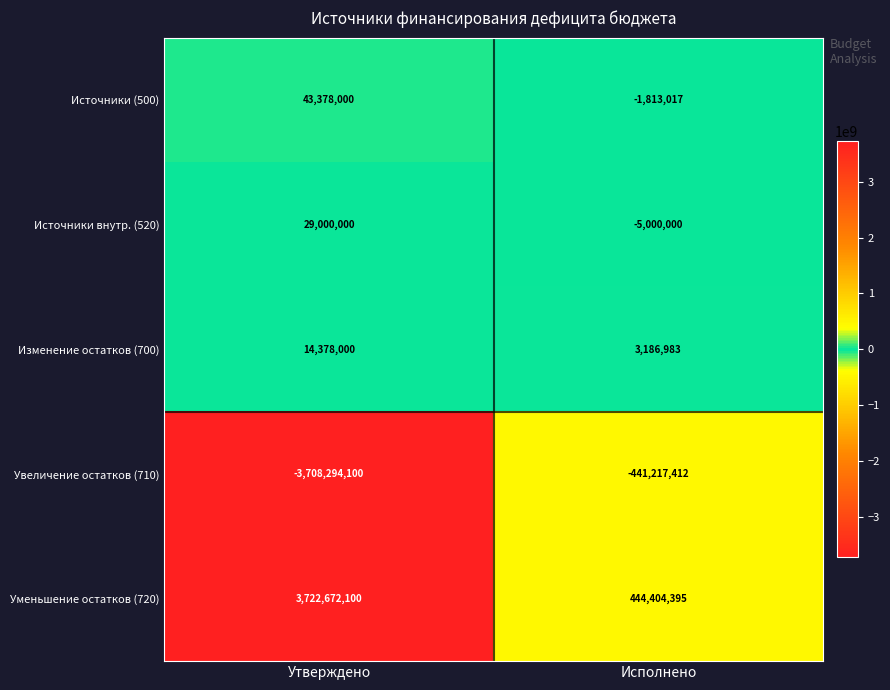

What is the difference between the Источники внутр. (520) values at Утверждено and Исполнено?

34000000